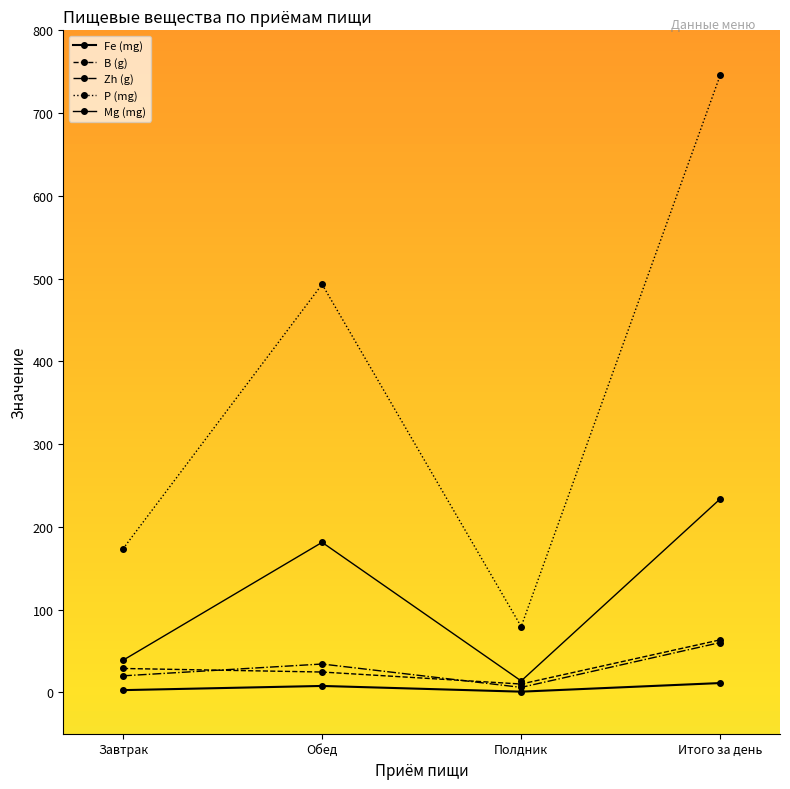

What is the difference between the B (g) values at Полдник and Завтрак?

18.8